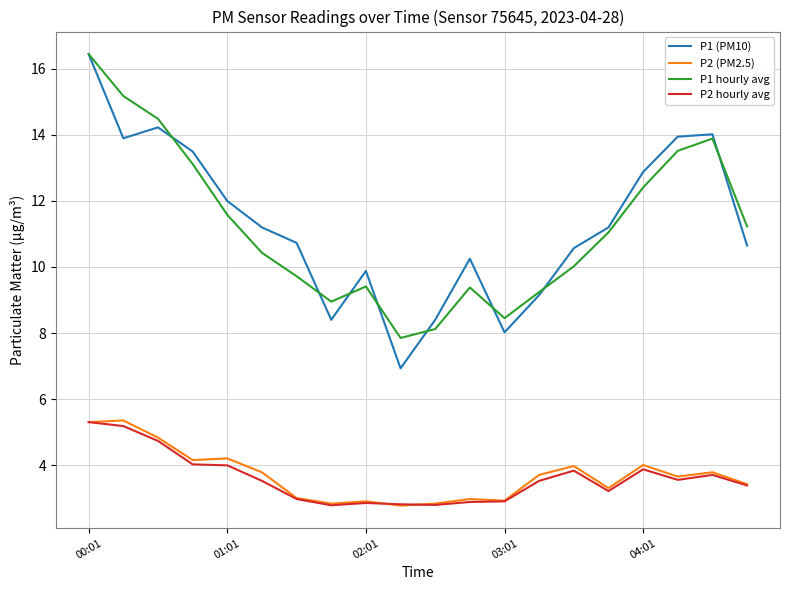

What is the lowest value of the P1 (PM10) series?

6.9